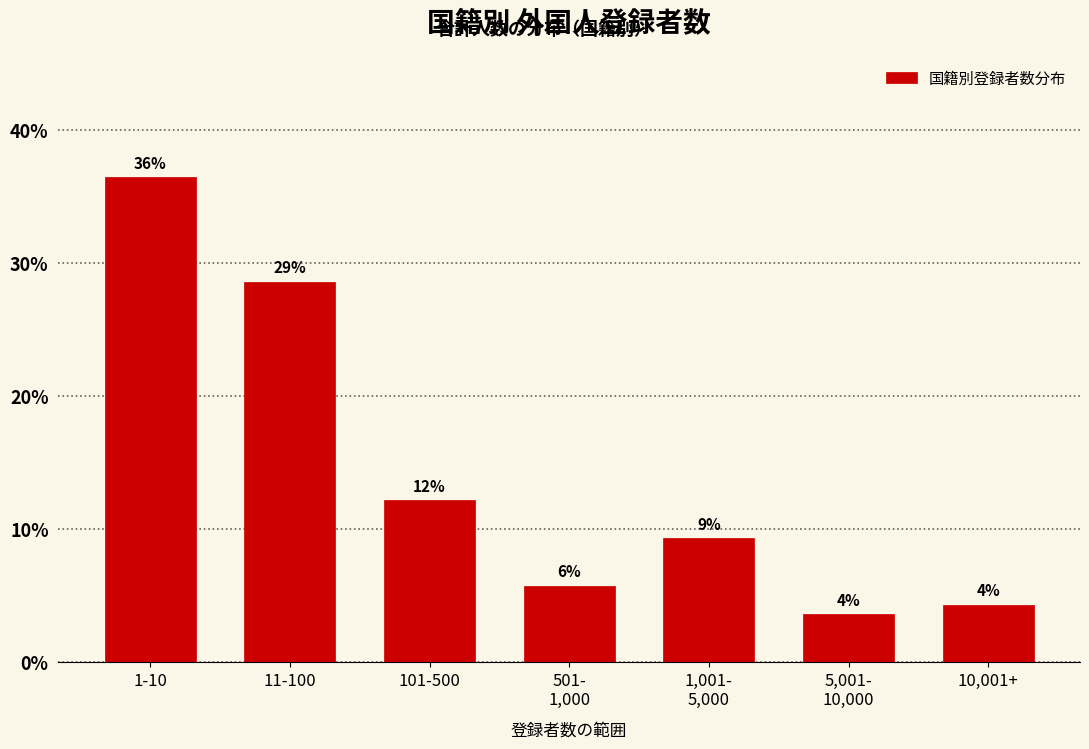

Does the chart contain any negative values?

No